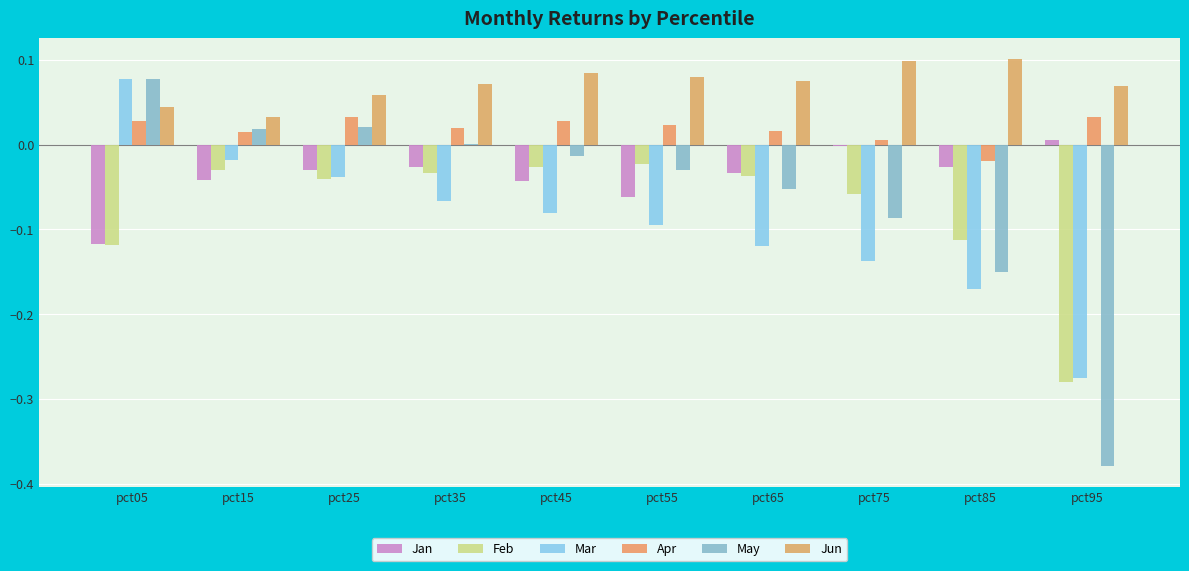

True or false: Mar has a value of -0.0 at pct15.

False